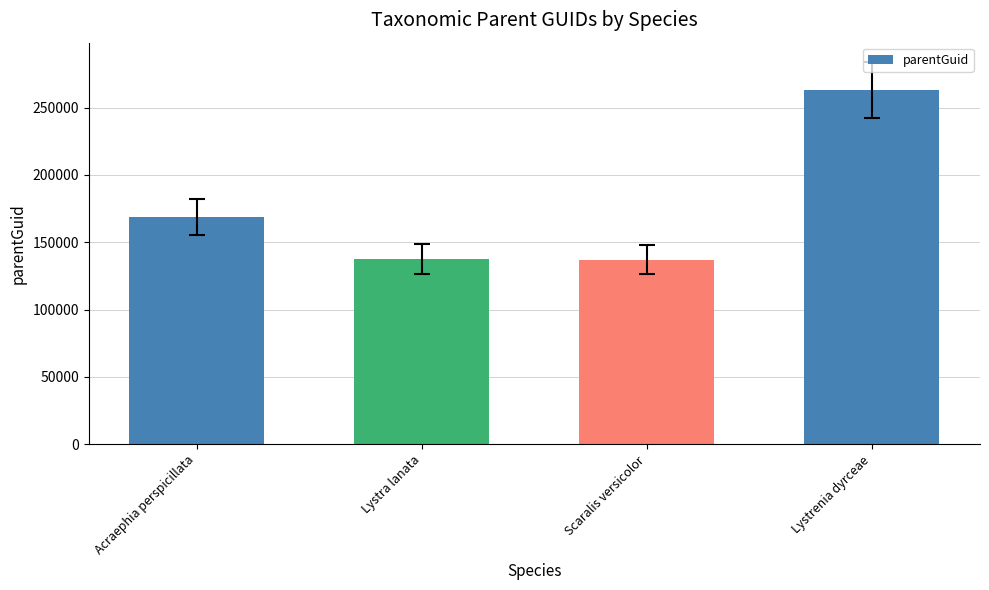

The chart shows a value of 285762 at Acraephia perspicillata. True or false?

False